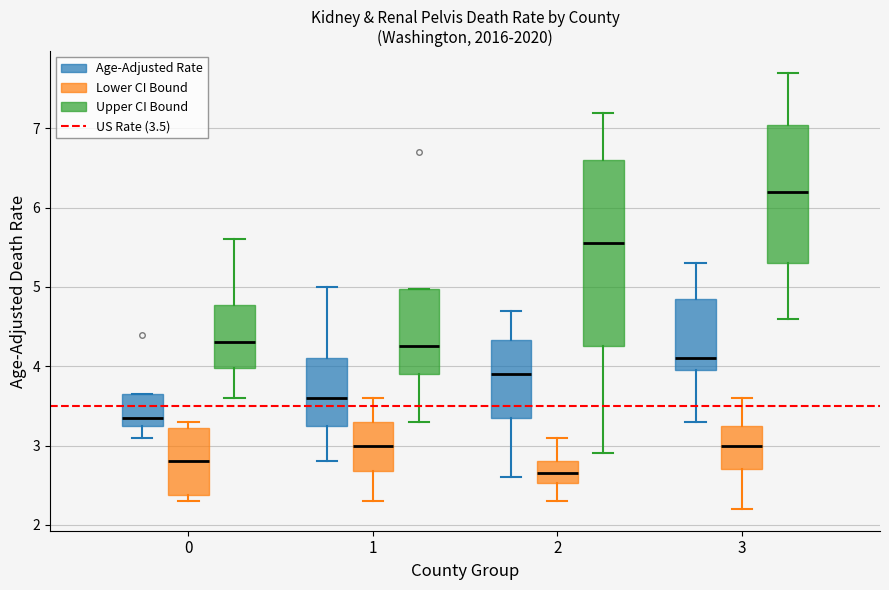

Reading left to right, transcribe this box plot: for each box, give where its median line is, the range the box spans, and where its two whiskers end, as read against the y-axis. The values are not printed on the chart, so give them approximately, as read against the axis.

0 (Age-Adjusted Rate): median 3.4, box 3.3 to 3.7, whiskers 3.1 to 3.7
0 (Lower CI Bound): median 2.8, box 2.4 to 3.2, whiskers 2.3 to 3.3
0 (Upper CI Bound): median 4.3, box 4.0 to 4.8, whiskers 3.6 to 5.6
1 (Age-Adjusted Rate): median 3.6, box 3.3 to 4.1, whiskers 2.8 to 5.0
1 (Lower CI Bound): median 3.0, box 2.7 to 3.3, whiskers 2.3 to 3.6
1 (Upper CI Bound): median 4.3, box 3.9 to 5.0, whiskers 3.3 to 5.0
2 (Age-Adjusted Rate): median 3.9, box 3.4 to 4.3, whiskers 2.6 to 4.7
2 (Lower CI Bound): median 2.7, box 2.5 to 2.8, whiskers 2.3 to 3.1
2 (Upper CI Bound): median 5.6, box 4.3 to 6.6, whiskers 2.9 to 7.2
3 (Age-Adjusted Rate): median 4.1, box 4.0 to 4.9, whiskers 3.3 to 5.3
3 (Lower CI Bound): median 3.0, box 2.7 to 3.3, whiskers 2.2 to 3.6
3 (Upper CI Bound): median 6.2, box 5.3 to 7.1, whiskers 4.6 to 7.7